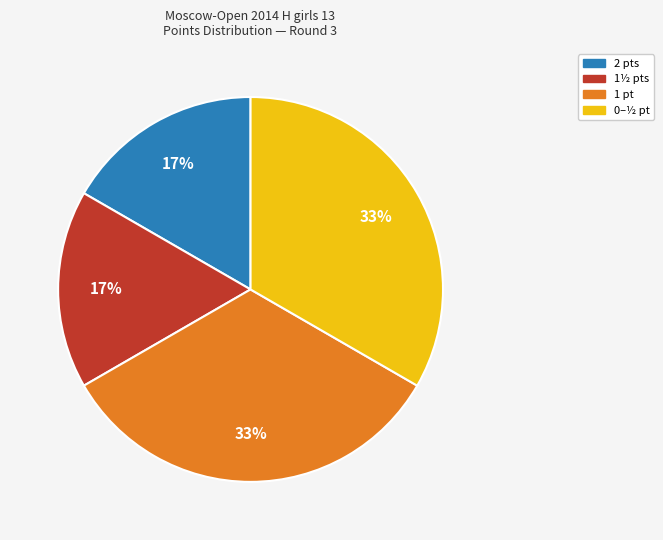

Is there a majority slice in this chart?

No